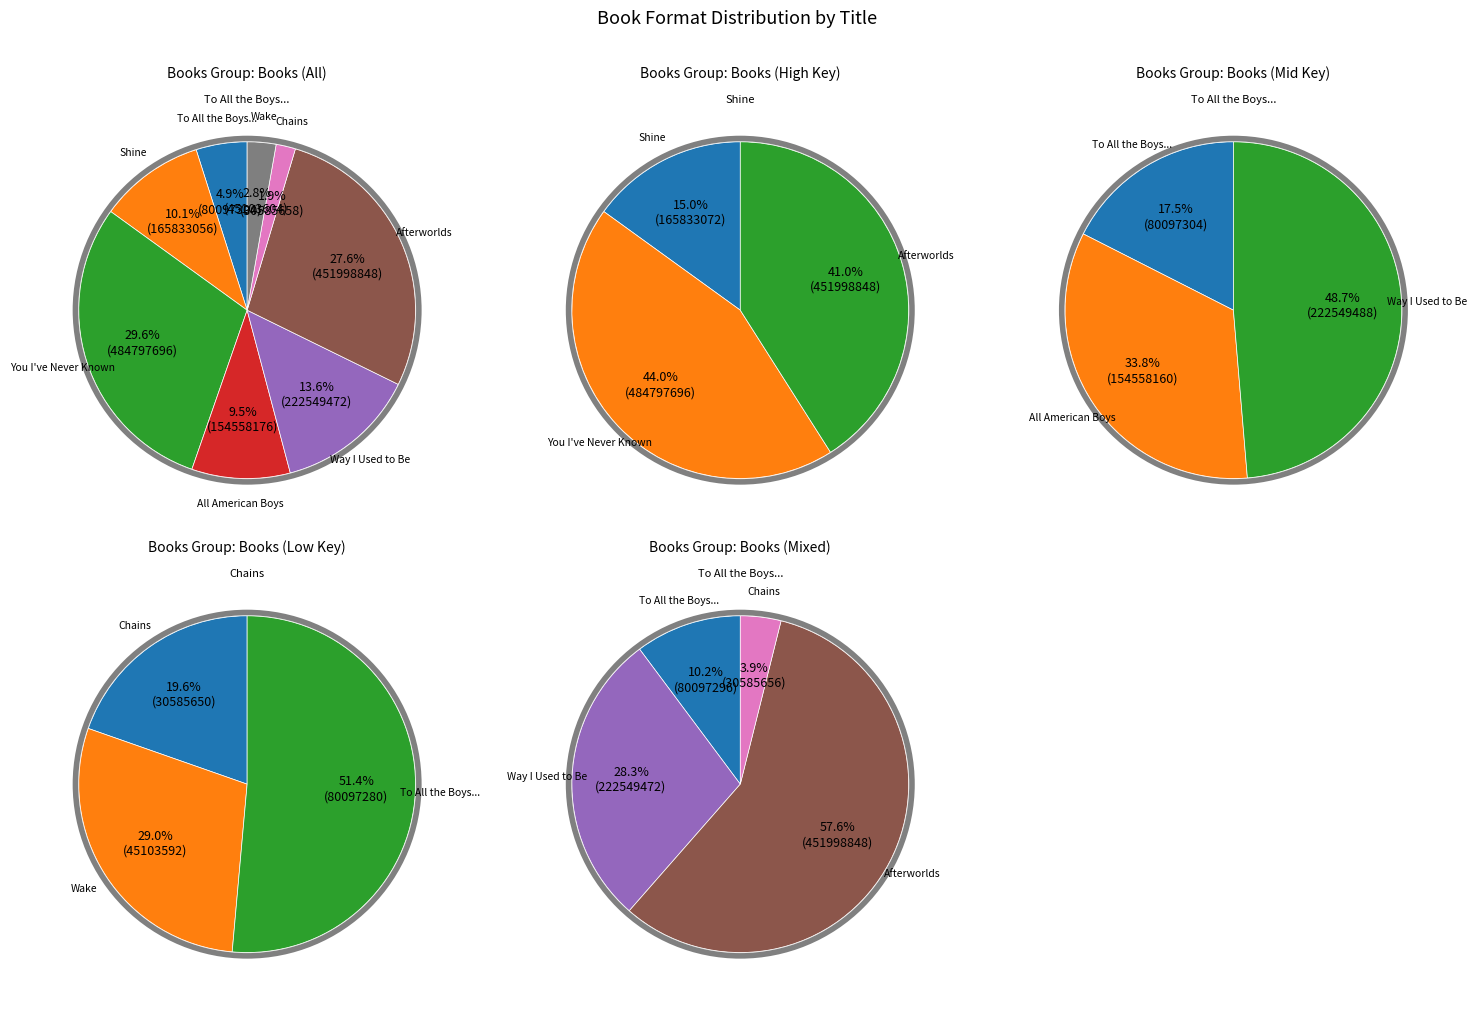

What percentage is the You I've Never Known slice, to the nearest percent?

30%